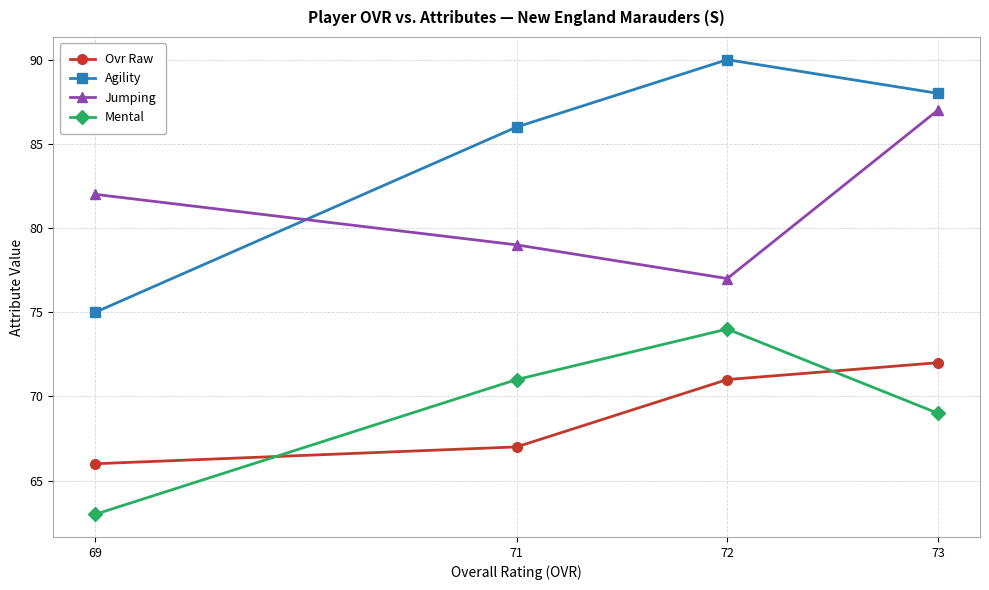

True or false: Ovr Raw and Agility intersect in this chart.

False